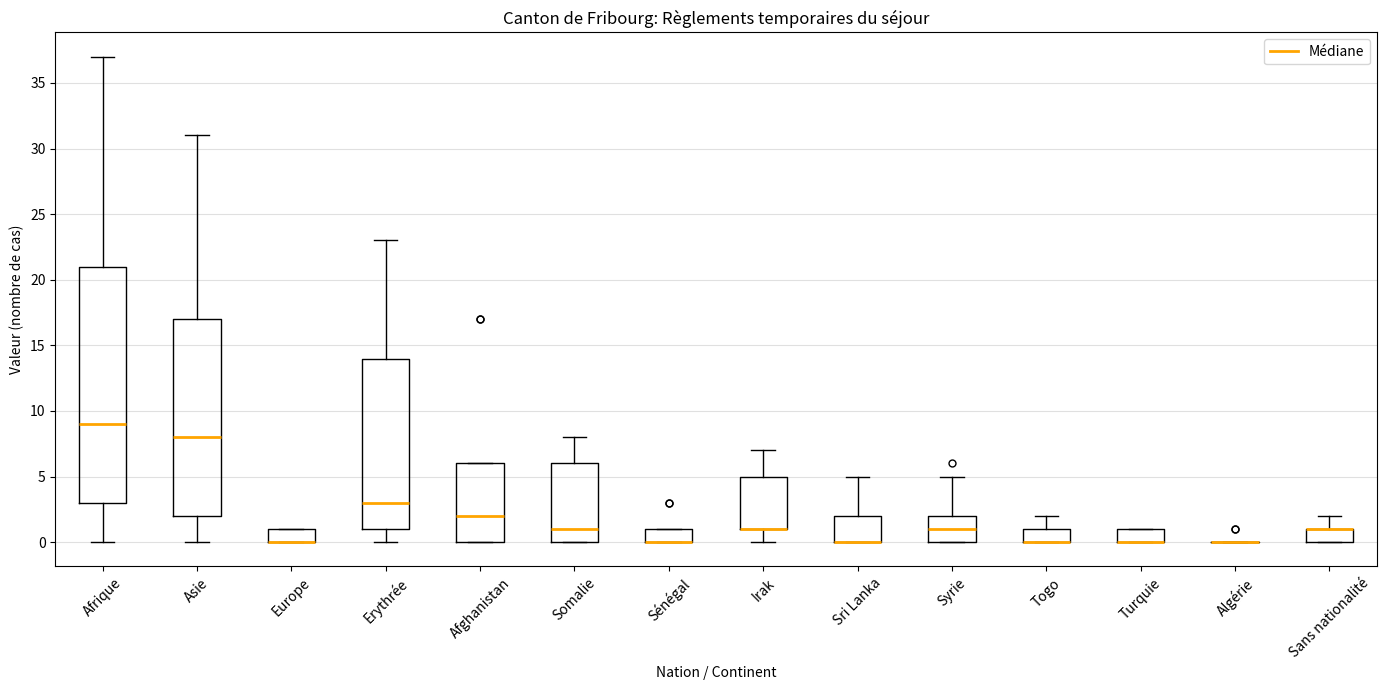

Where is the lower edge of the box for Erythrée on the y-axis? The values are not printed on the chart, so give them approximately, as read against the axis.

1